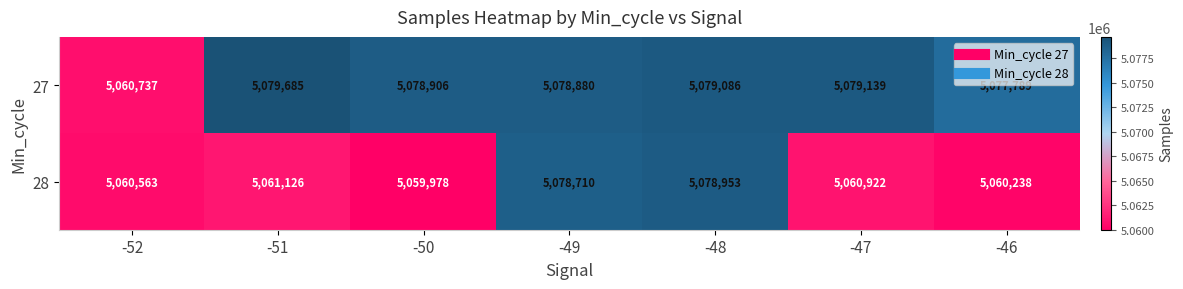

What is the difference between the maximum and second lowest values in the 27 series?

1896